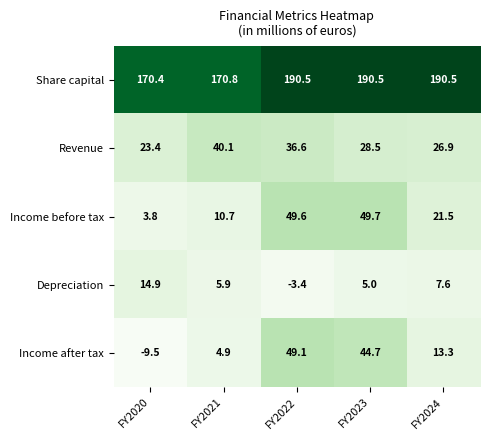

Between FY2021 and FY2024, which series saw the biggest shift?

Share capital